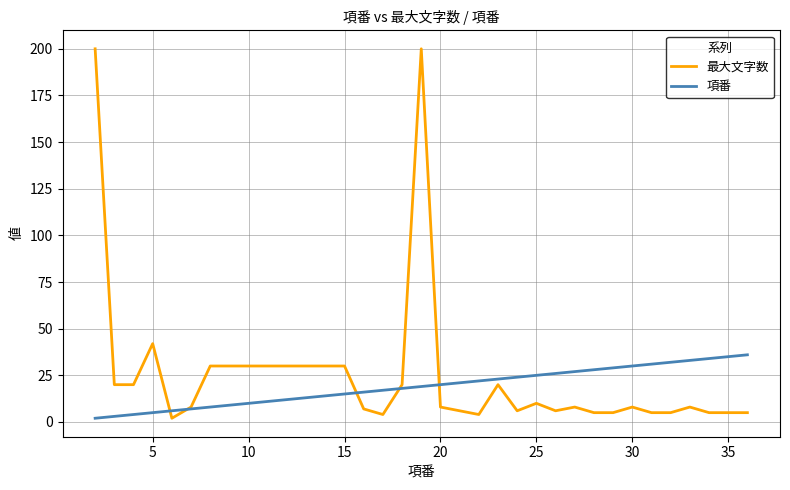

What is the greatest value displayed?

200